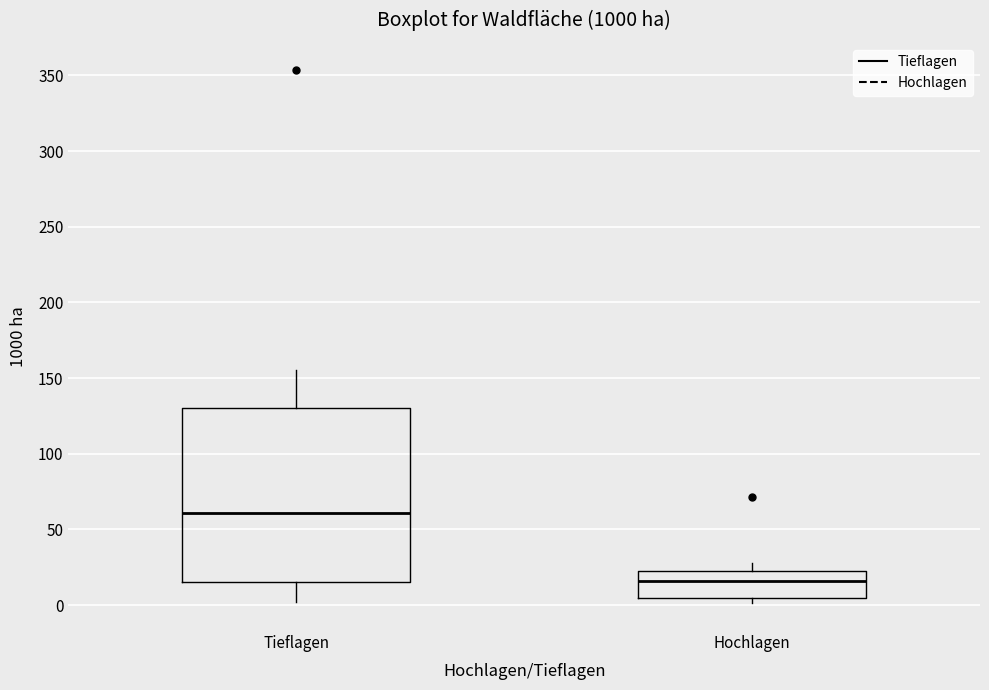

Reading left to right, transcribe this box plot: for each box, give where its median line is, the range the box spans, and where its two whiskers end, as read against the y-axis. The values are not printed on the chart, so give them approximately, as read against the axis.

Tieflagen: median 60, box 15 to 130, whiskers 0 to 155
Hochlagen: median 15, box 5 to 20, whiskers 0 to 30